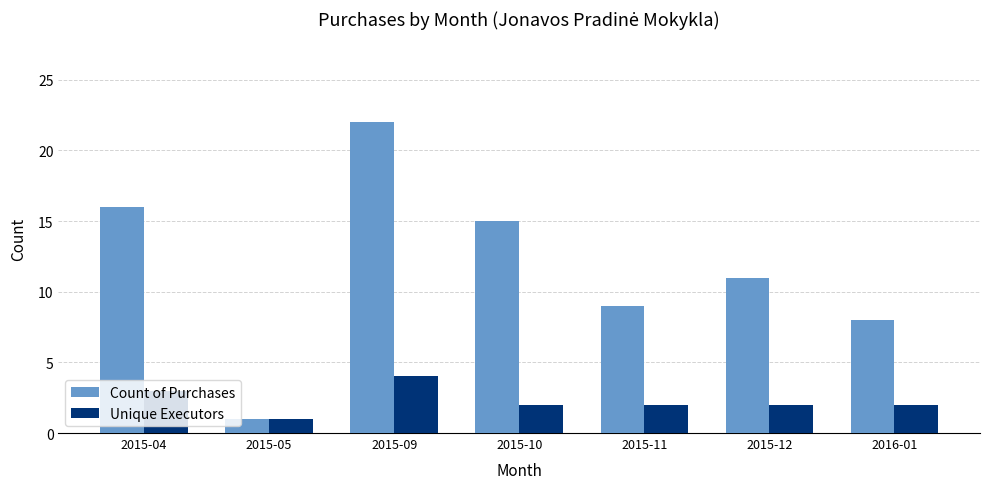

Reading right to left, transcribe all the data shown in this chart.

Count of Purchases: 8	11	9	15	22	1	16
Unique Executors: 2	2	2	2	4	1	3